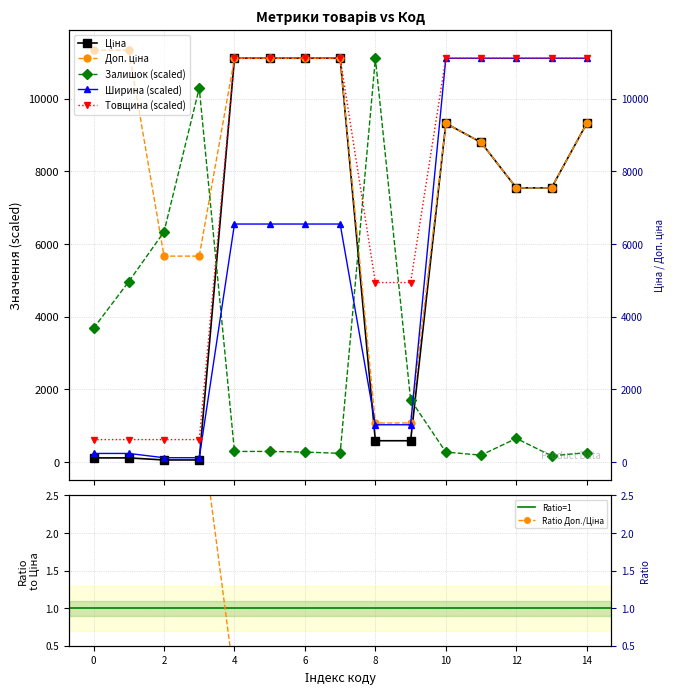

What is the sum of all Доп. ціна values?

123137.4